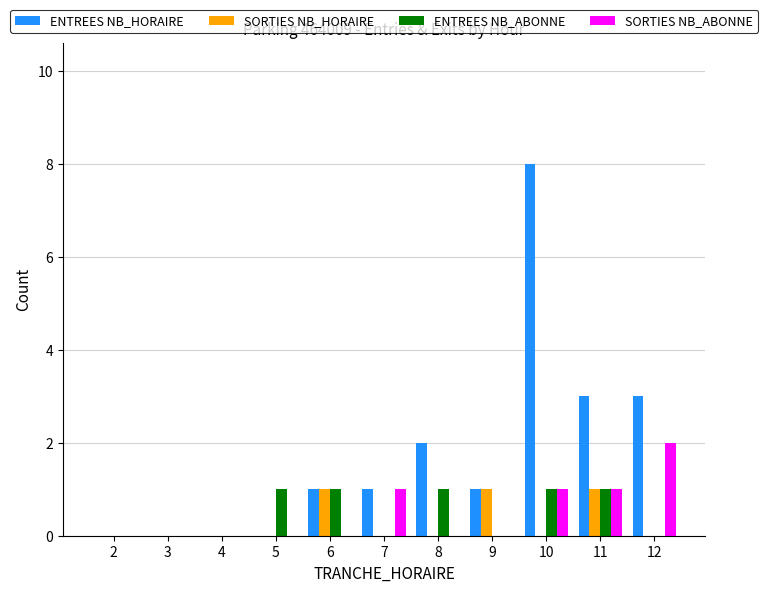

What are all the series names shown in the legend?

ENTREES NB_HORAIRE, SORTIES NB_HORAIRE, ENTREES NB_ABONNE, SORTIES NB_ABONNE